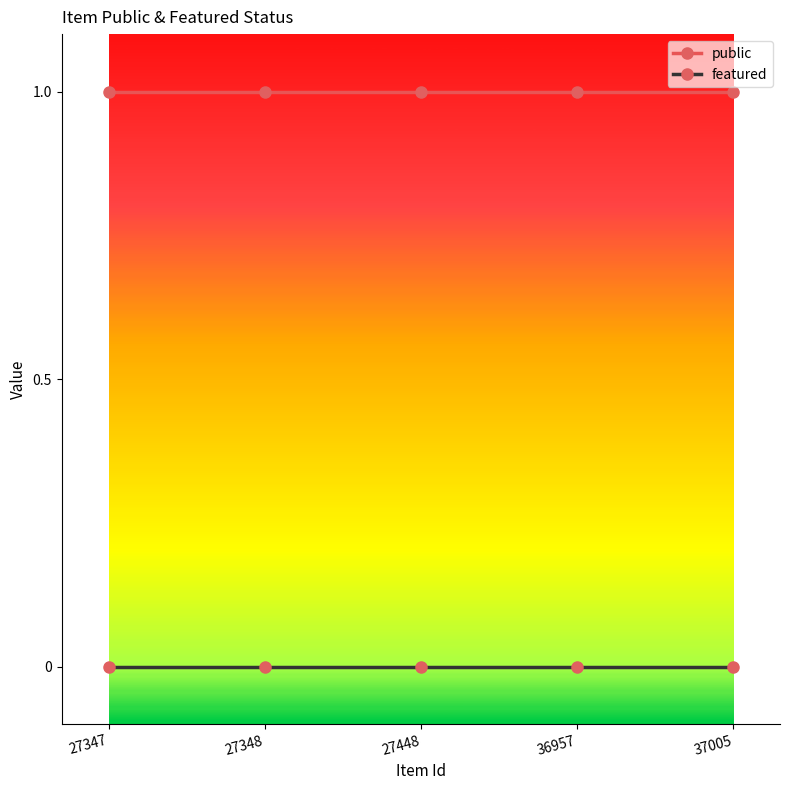

What is the value of the public point at the 2nd from the left?

1